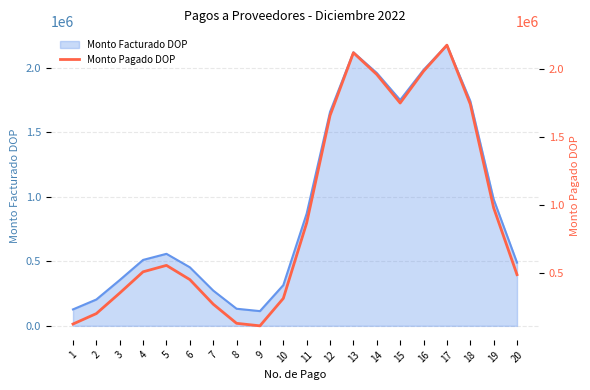

Where is the data nearest to the value 1144632?

19